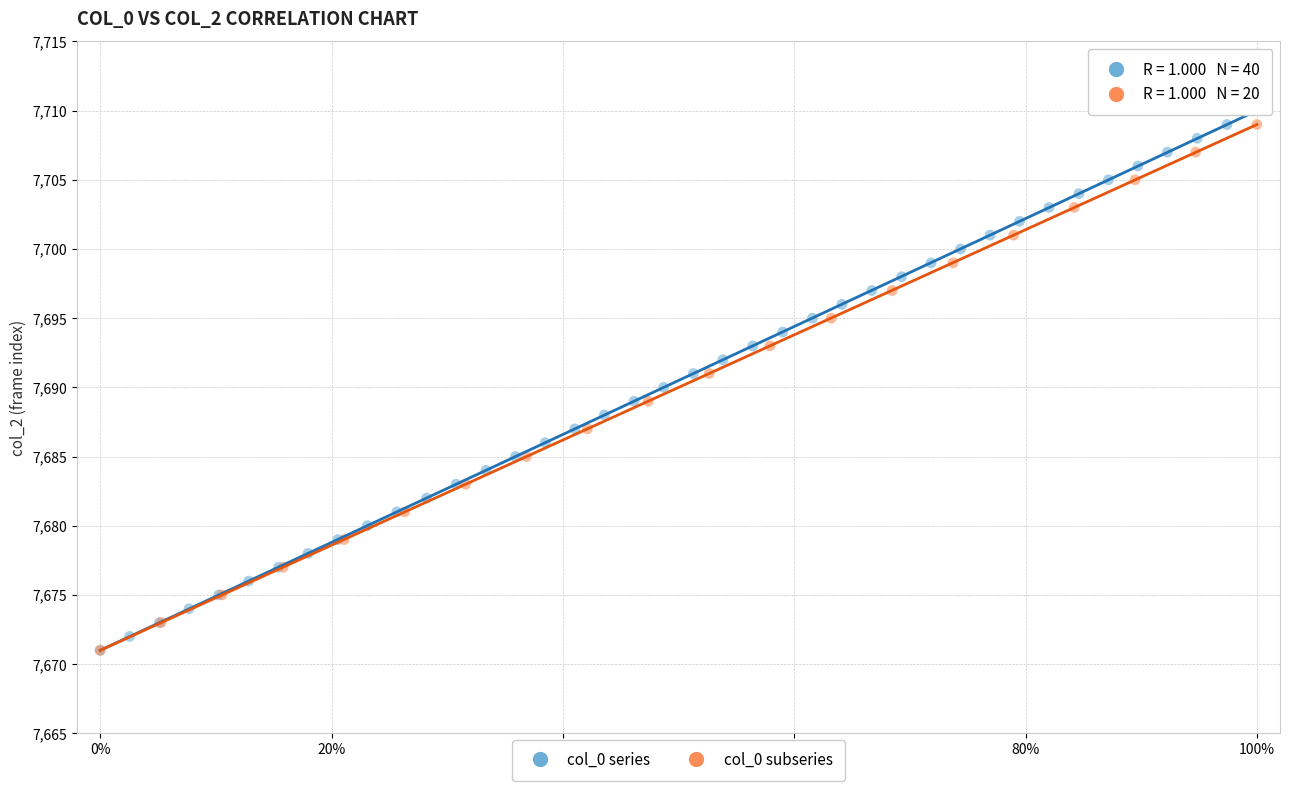

What are all the series names shown in the legend?

col_0 series, col_0 subseries